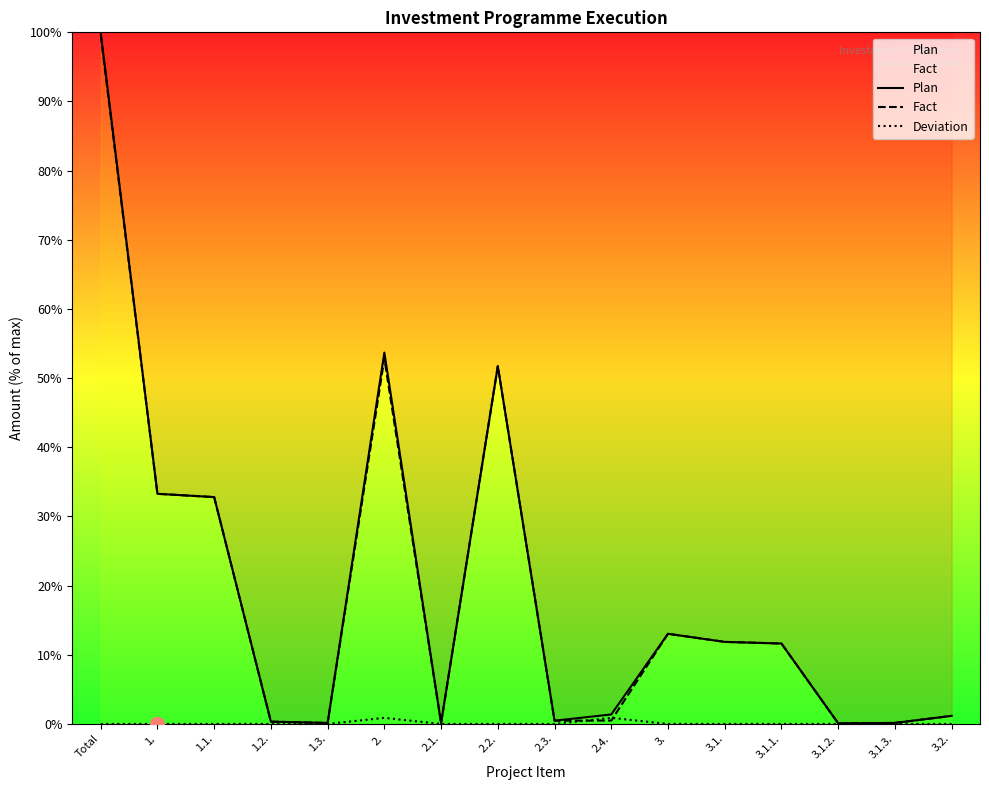

At which category is the sum across all series the highest?

Total